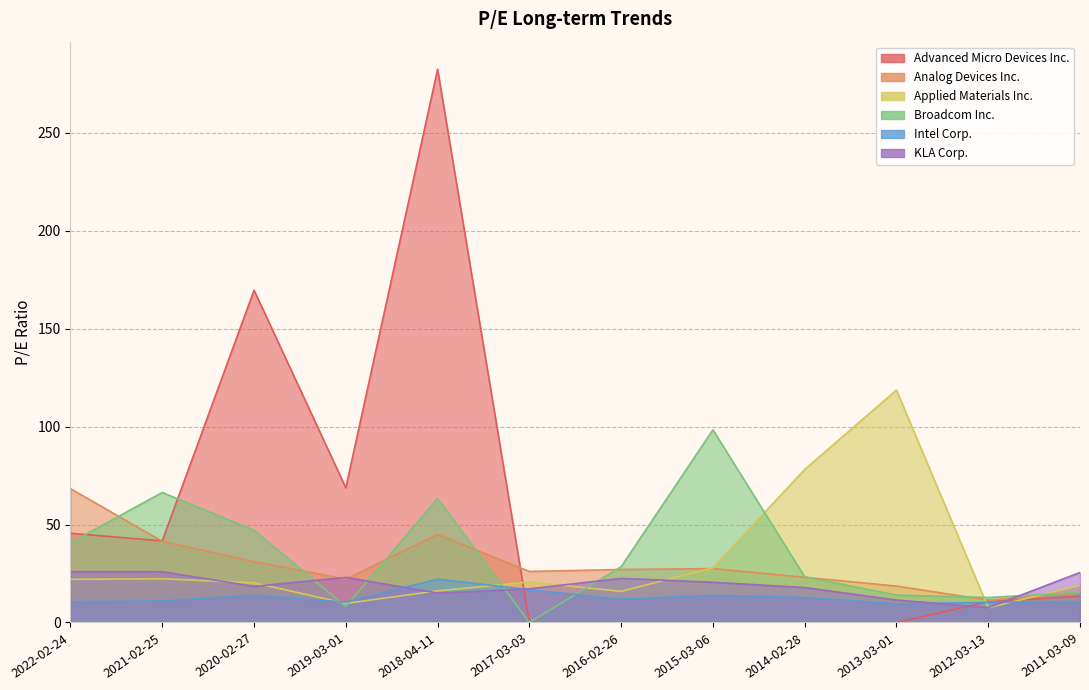

Reading left to right, list all the values displayed in this chart.

Advanced Micro Devices Inc.: 2022-02-24=45.5	2021-02-25=41.7	2020-02-27=169.6	2019-03-01=68.8	2018-04-11=282.4	2017-03-03=0.0	2016-02-26=0.0	2015-03-06=0.0	2014-02-28=0.0	2013-03-01=0.0	2012-03-13=10.6	2011-03-09=13.4
Analog Devices Inc.: 2022-02-24=68.3	2021-02-25=41.4	2020-02-27=31.0	2019-03-01=22.2	2018-04-11=44.9	2017-03-03=26.1	2016-02-26=27.1	2015-03-06=27.5	2014-02-28=23.1	2013-03-01=18.6	2012-03-13=11.4	2011-03-09=15.1
Applied Materials Inc.: 2022-02-24=22.1	2021-02-25=22.3	2020-02-27=20.2	2019-03-01=9.8	2018-04-11=16.2	2017-03-03=20.7	2016-02-26=15.9	2015-03-06=27.9	2014-02-28=78.1	2013-03-01=118.7	2012-03-13=7.5	2011-03-09=18.9
Broadcom Inc.: 2022-02-24=40.7	2021-02-25=66.4	2020-02-27=47.1	2019-03-01=8.1	2018-04-11=63.3	2017-03-03=0.0	2016-02-26=28.5	2015-03-06=98.3	2014-02-28=23.3	2013-03-01=14.0	2012-03-13=12.8	2011-03-09=15.4
Intel Corp.: 2022-02-24=10.6	2021-02-25=11.0	2020-02-27=13.9	2019-03-01=10.4	2018-04-11=22.1	2017-03-03=16.7	2016-02-26=11.8	2015-03-06=13.9	2014-02-28=12.8	2013-03-01=9.5	2012-03-13=10.3	2011-03-09=10.6
KLA Corp.: 2022-02-24=26.0	2021-02-25=25.9	2020-02-27=18.4	2019-03-01=23.0	2018-04-11=15.0	2017-03-03=17.2	2016-02-26=22.5	2015-03-06=20.5	2014-02-28=17.8	2013-03-01=11.5	2012-03-13=7.6	2011-03-09=25.5